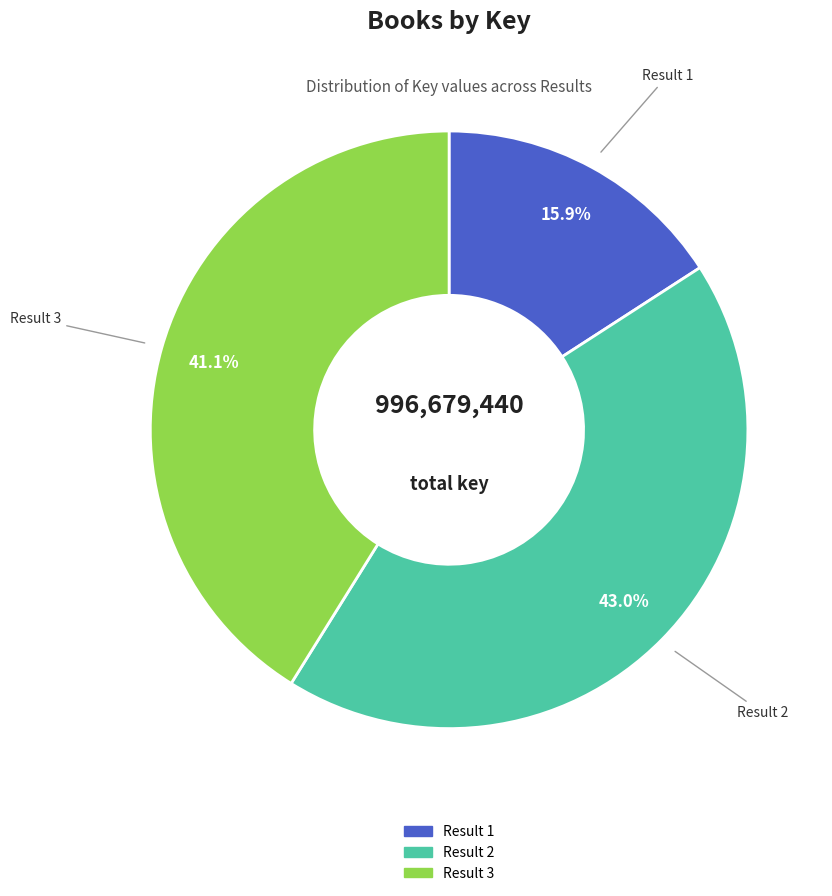

Is there a majority slice in this chart?

No